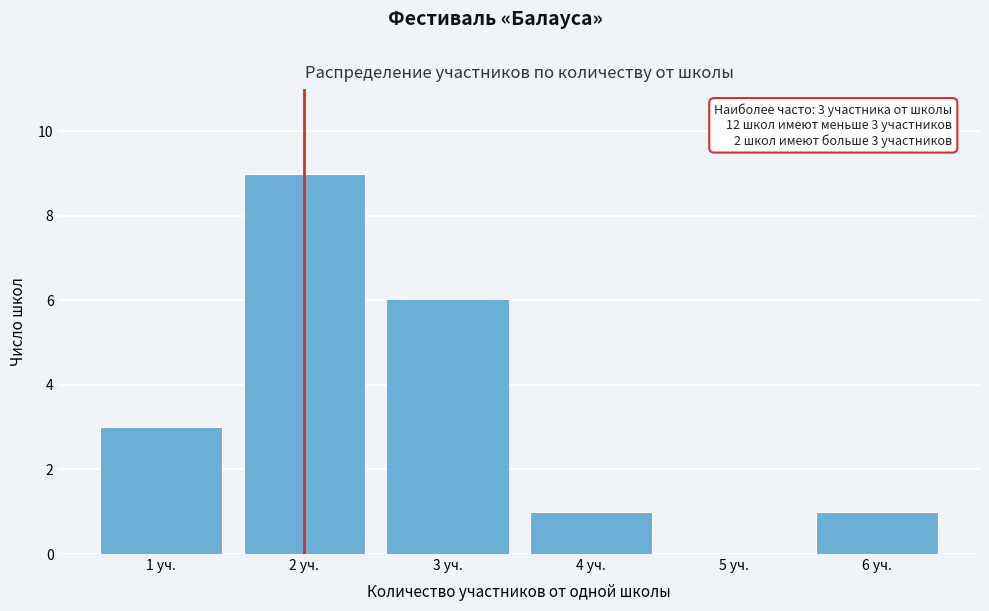

Reading right to left, what are all the values shown in this chart?

6 уч.=1	5 уч.=0	4 уч.=1	3 уч.=6	2 уч.=9	1 уч.=3